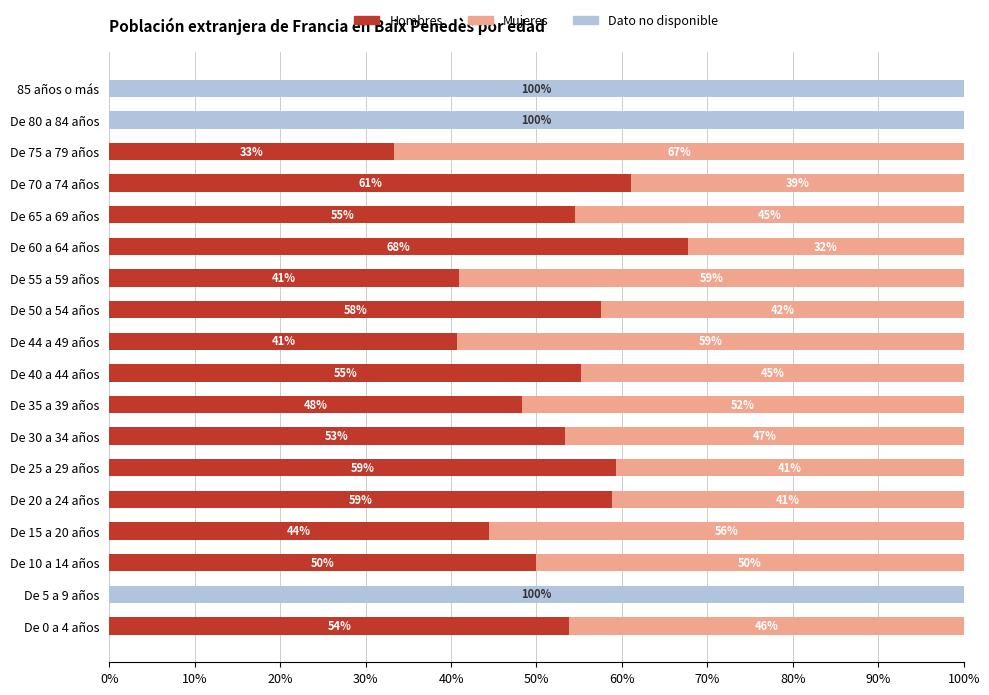

What are all the series names shown in the legend?

Hombres, Mujeres, Dato no disponible